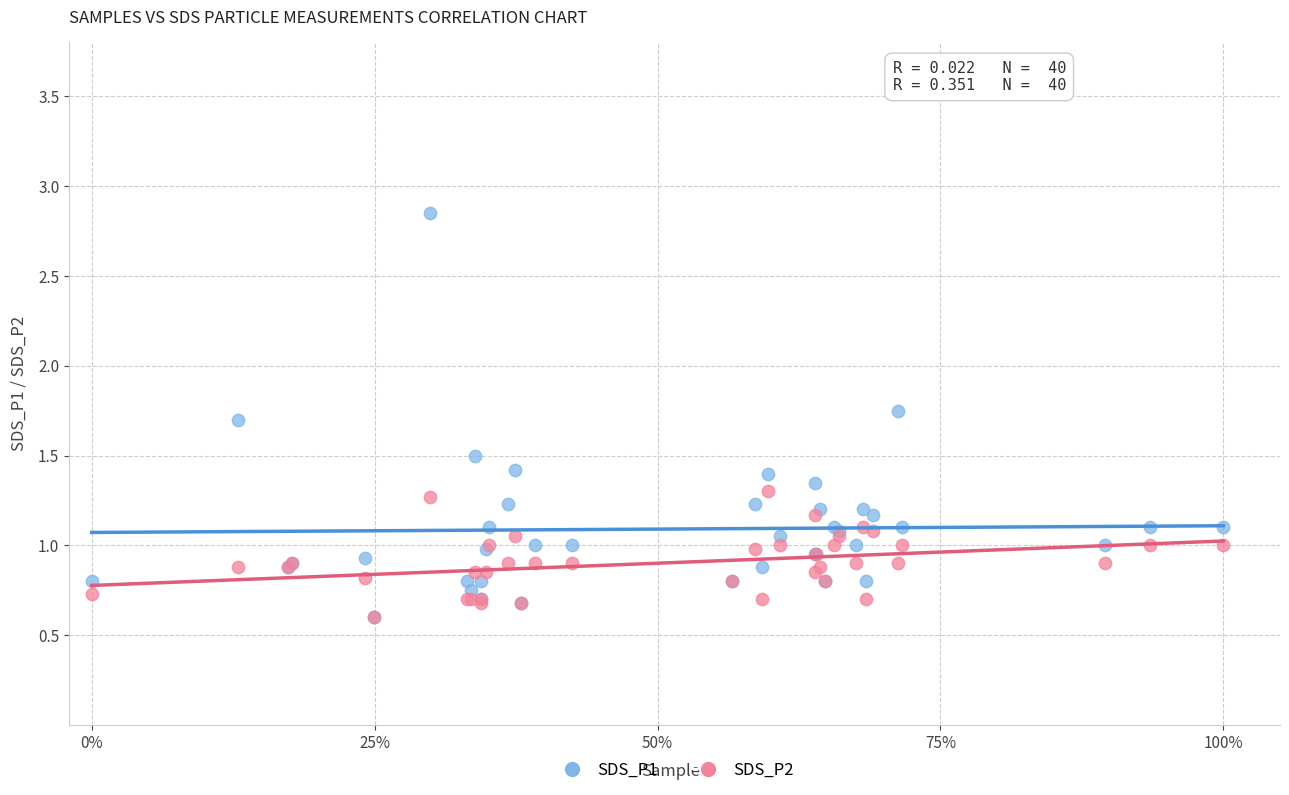

What are all the series names shown in the legend?

SDS_P1, SDS_P2